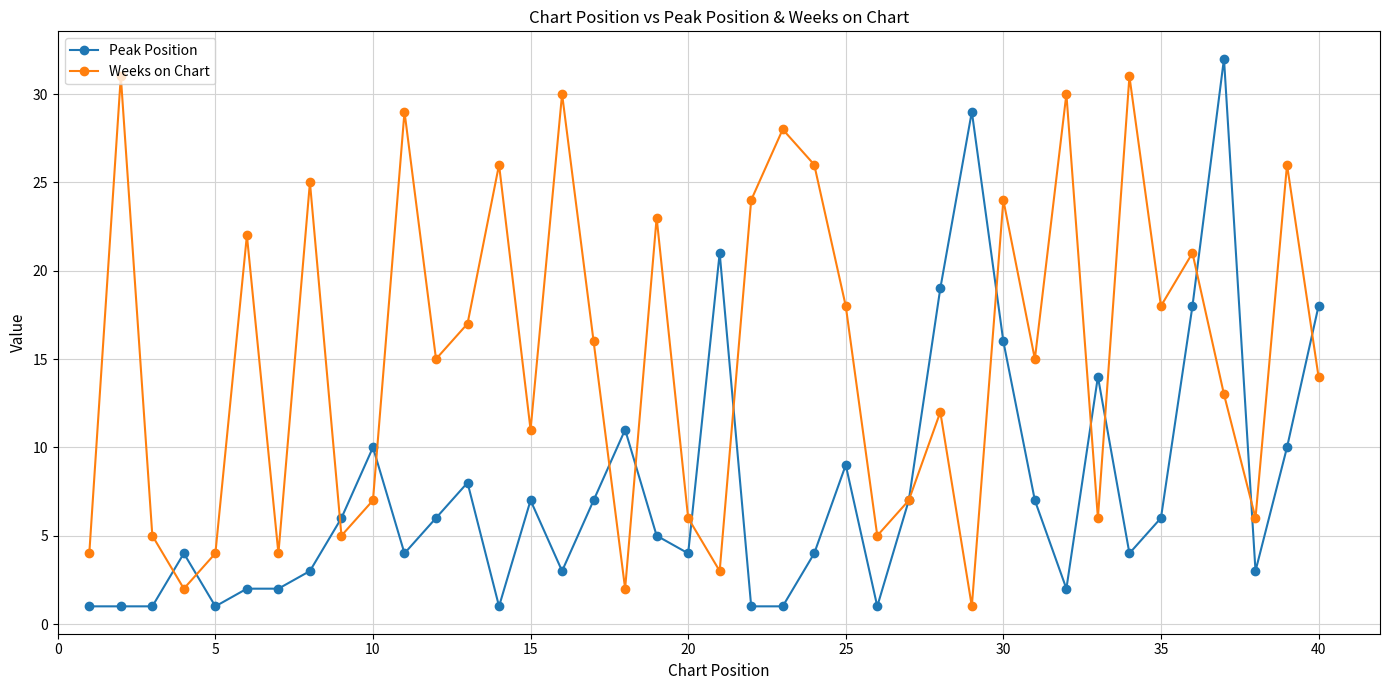

What is the highest value of the Peak Position series?

32